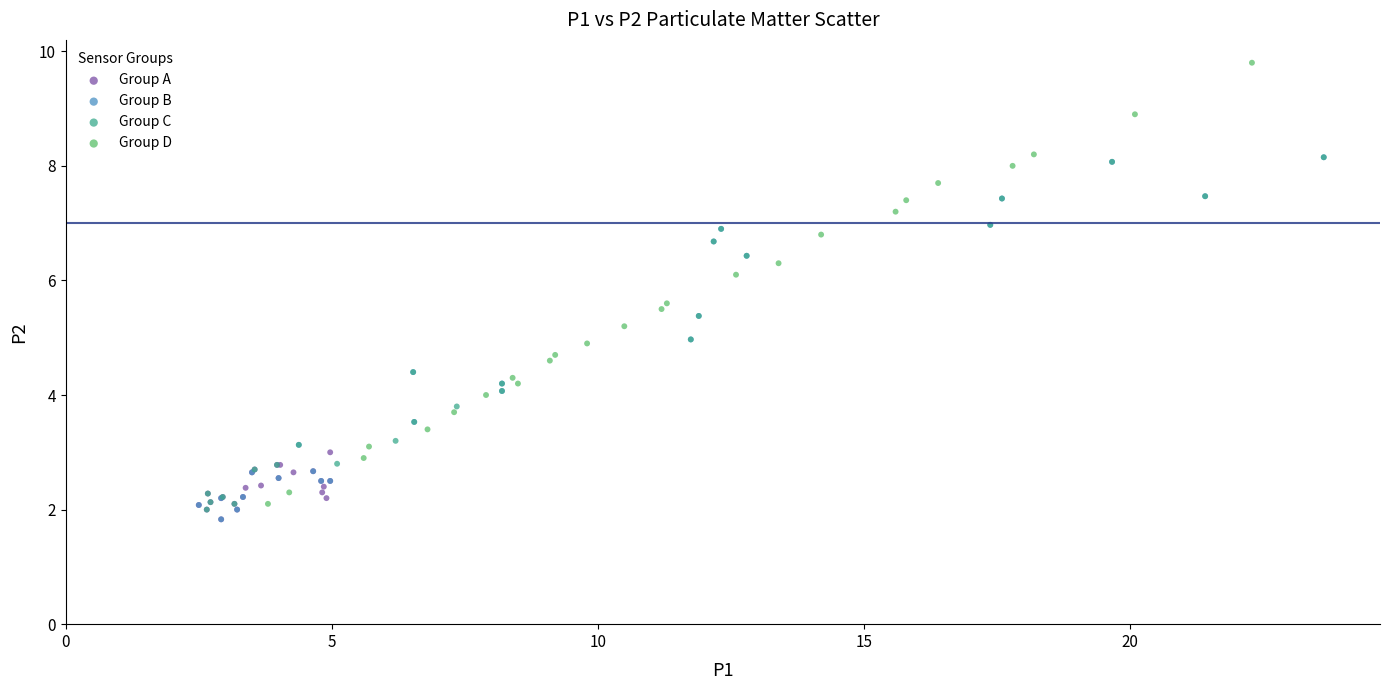

Which series contains the highest Y value?

Group D